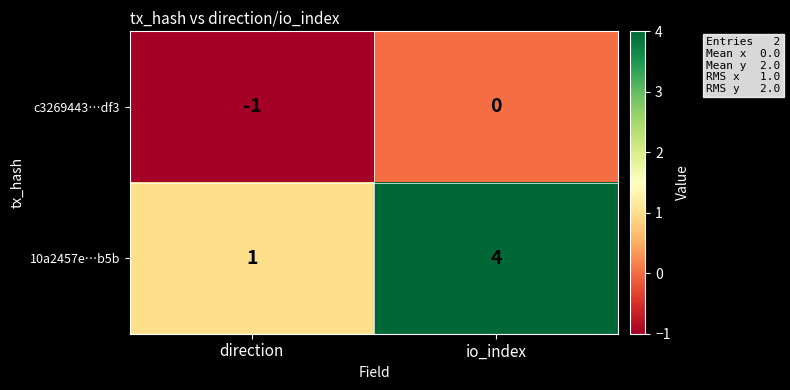

What is the sum of all 10a2457e…b5b values?

5